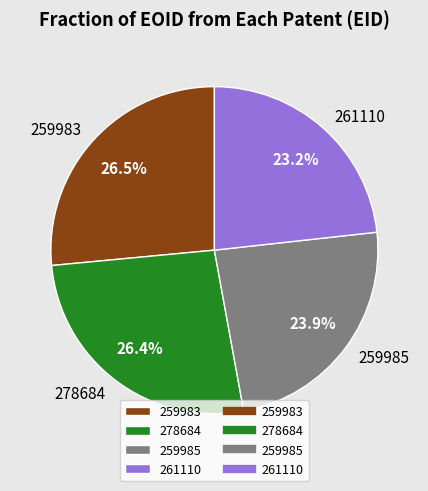

What is the smallest slice in the pie chart?

261110